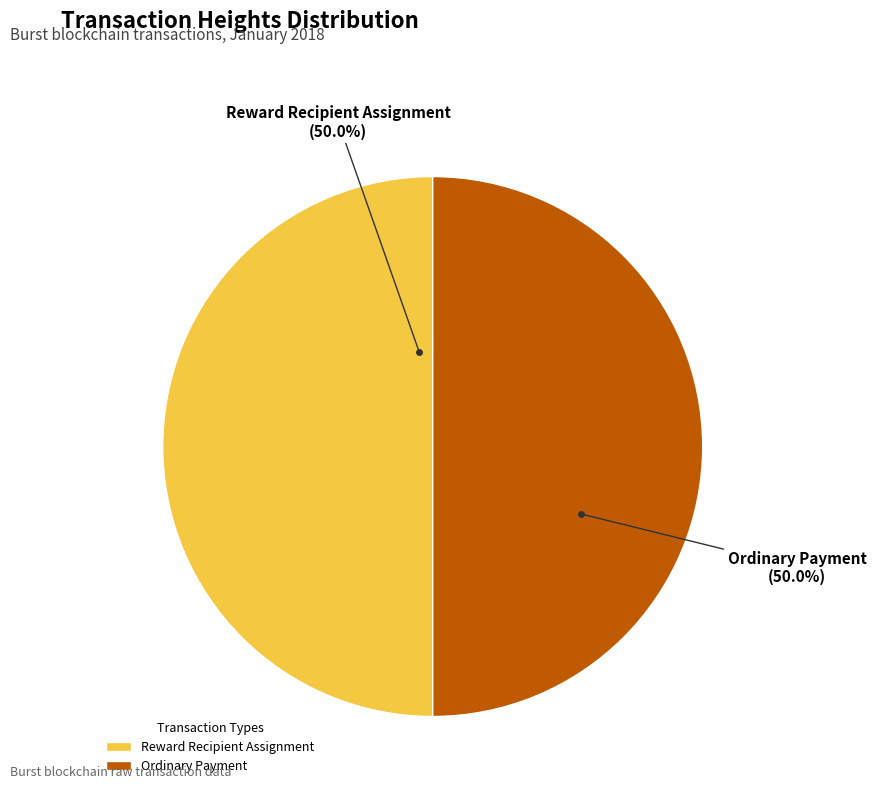

Approximately how many times larger is the value at Reward Recipient Assignment compared to Ordinary Payment?

1.0